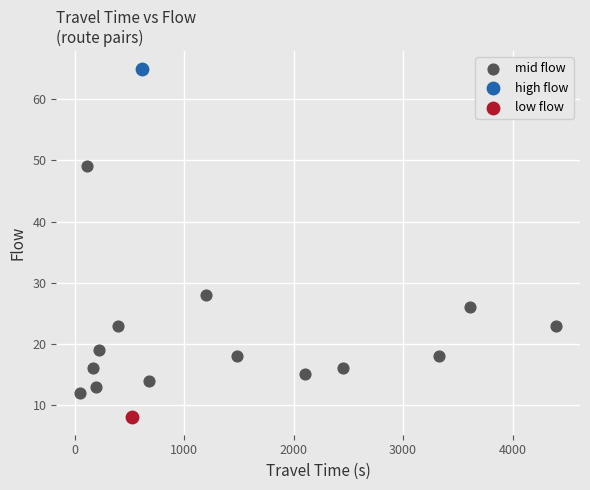

What are all the series names shown in the legend?

mid flow, high flow, low flow